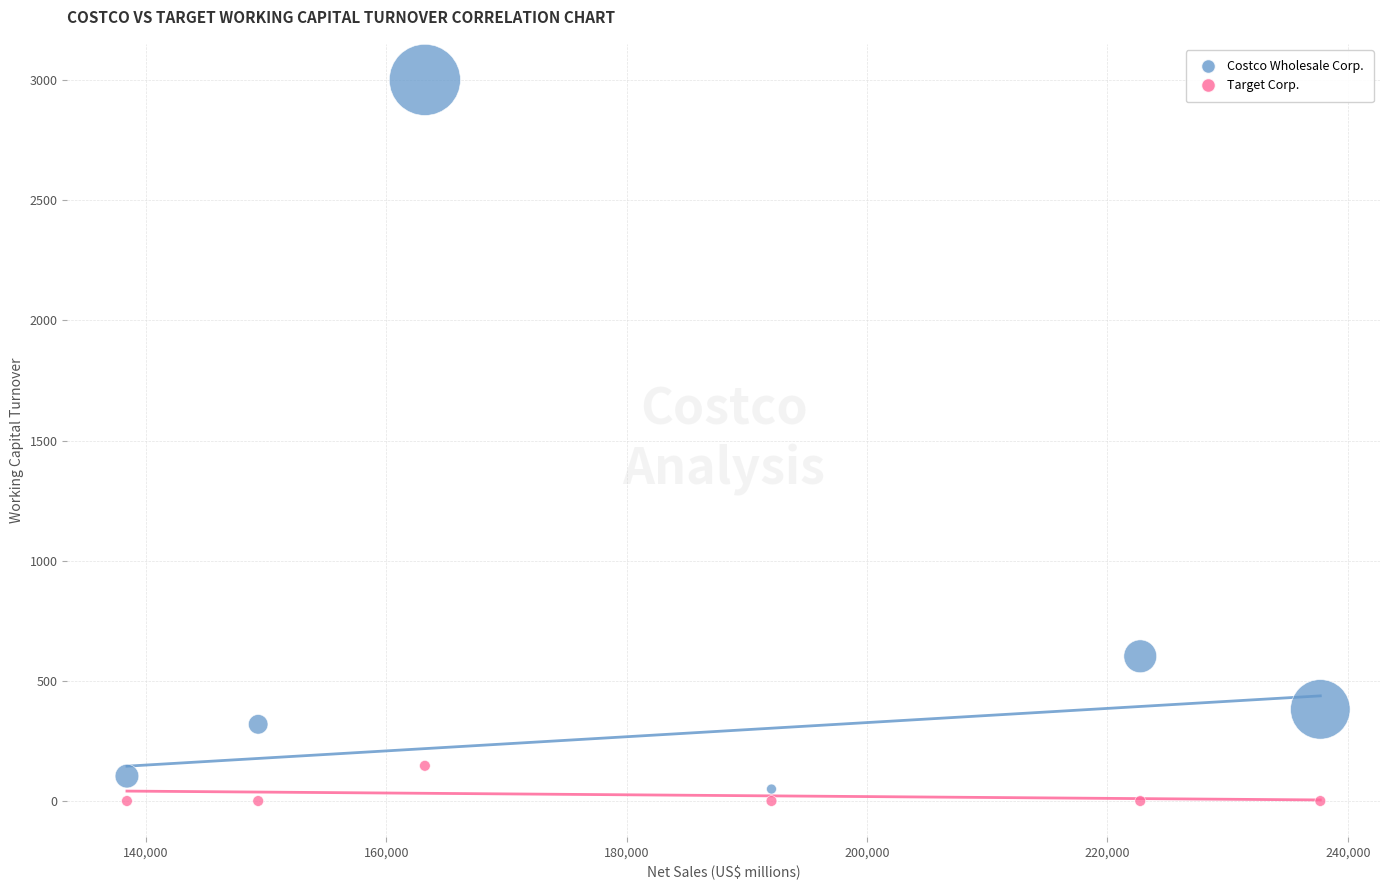

Which series contains the lowest Y value?

Target Corp.